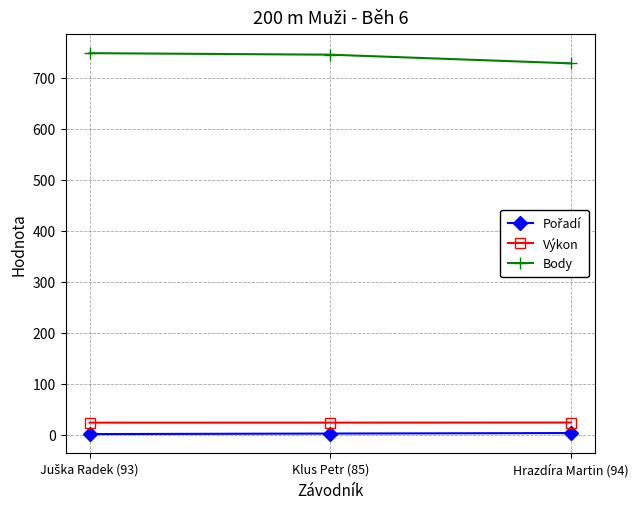

What is the average value of the Body series?

740.3